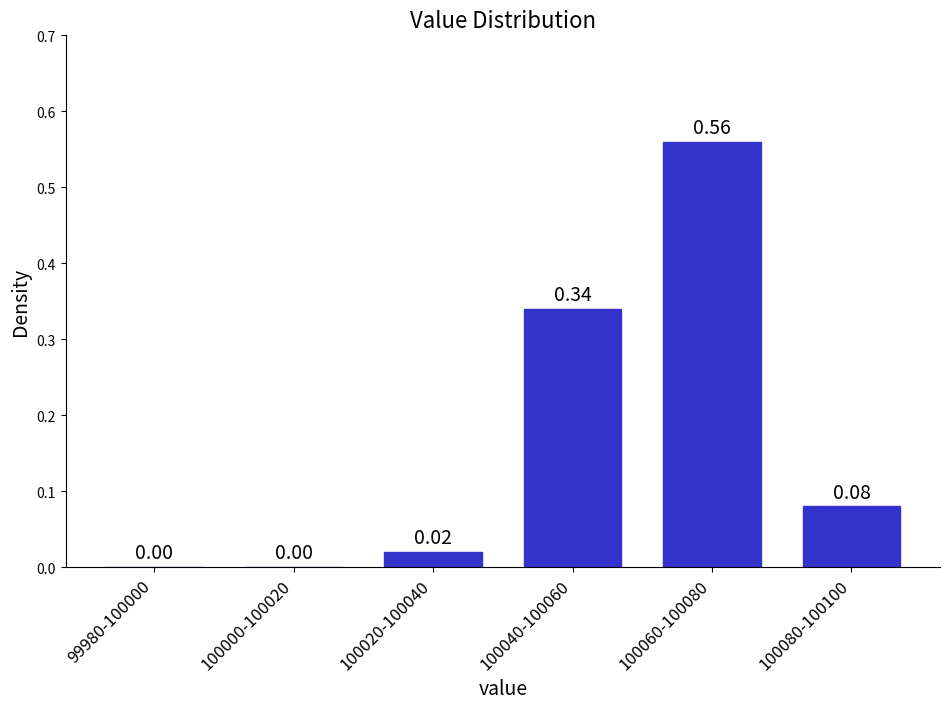

Which has a higher value, 100080-100100 or 100040-100060?

100040-100060